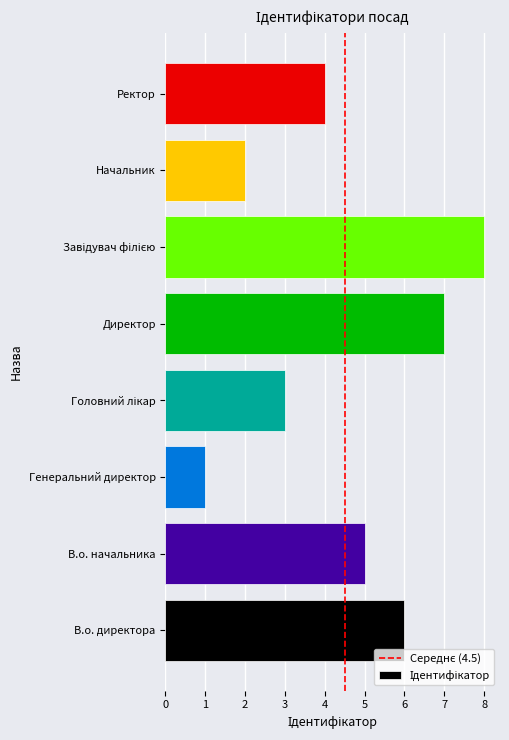

Is it true that the value at Начальник is 1?

False